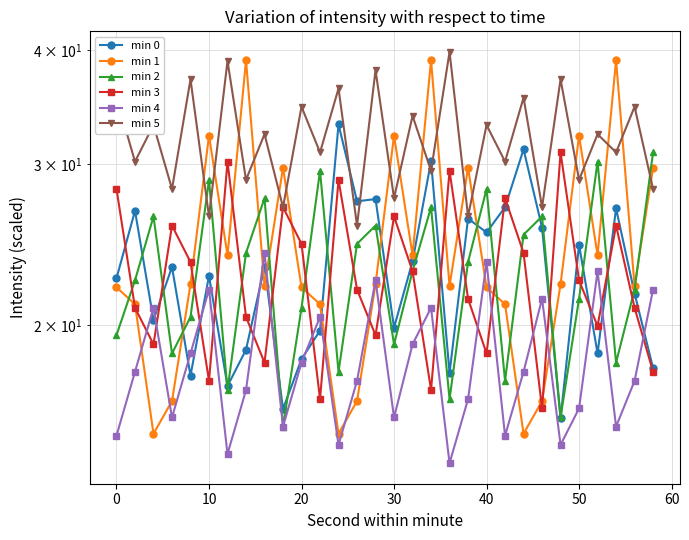

How many lines are shown in the chart?

6